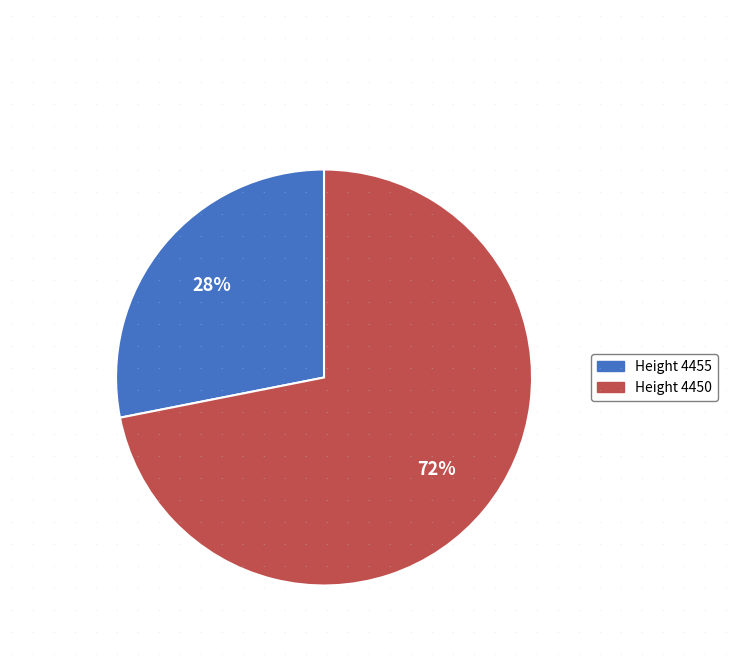

Is there any slice that represents more than half of the pie?

Yes